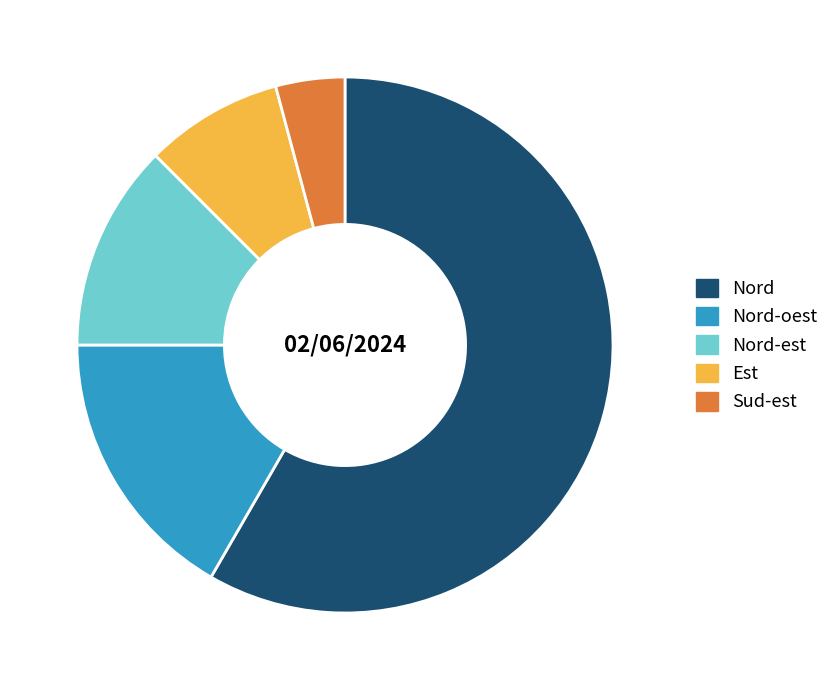

Count the number of slices in the pie.

5